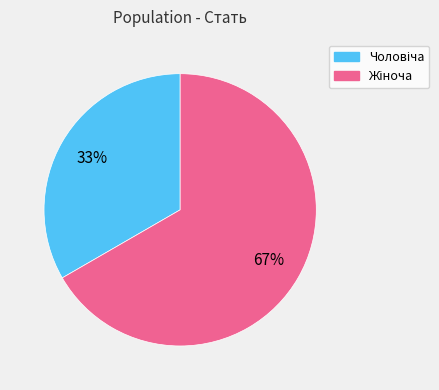

How many slices are in this pie chart?

2